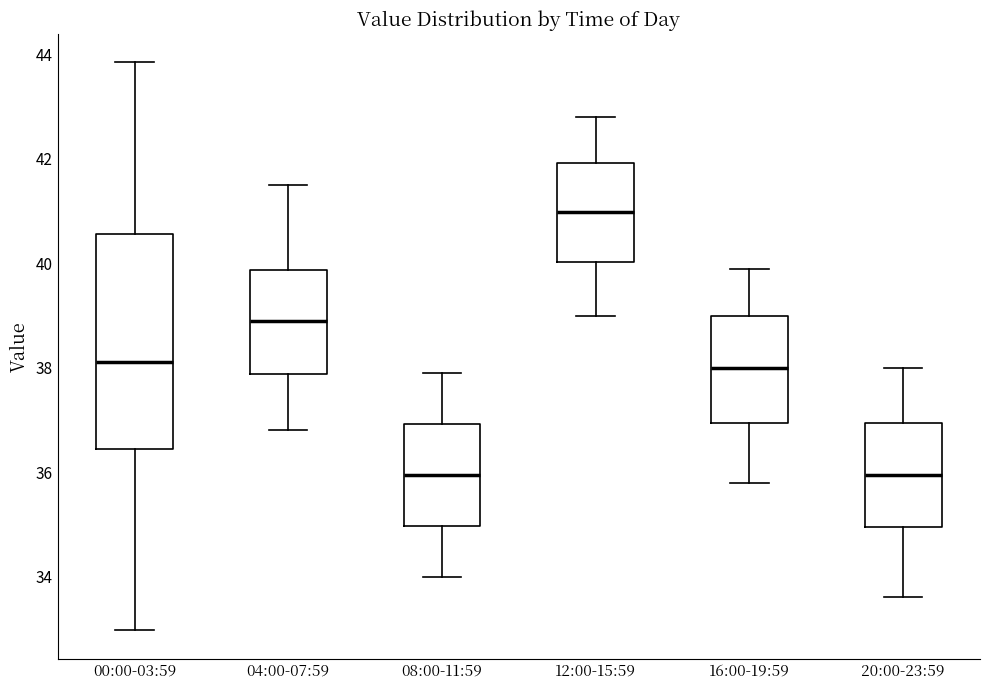

Reading left to right, transcribe this box plot: for each box, give where its median line is, the range the box spans, and where its two whiskers end, as read against the y-axis. The values are not printed on the chart, so give them approximately, as read against the axis.

00:00-03:59: median 38.2, box 36.4 to 40.6, whiskers 33.0 to 43.8
04:00-07:59: median 39.0, box 37.8 to 39.8, whiskers 36.8 to 41.6
08:00-11:59: median 36.0, box 35.0 to 37.0, whiskers 34.0 to 38.0
12:00-15:59: median 41.0, box 40.0 to 42.0, whiskers 39.0 to 42.8
16:00-19:59: median 38.0, box 37.0 to 39.0, whiskers 35.8 to 40.0
20:00-23:59: median 36.0, box 35.0 to 37.0, whiskers 33.6 to 38.0